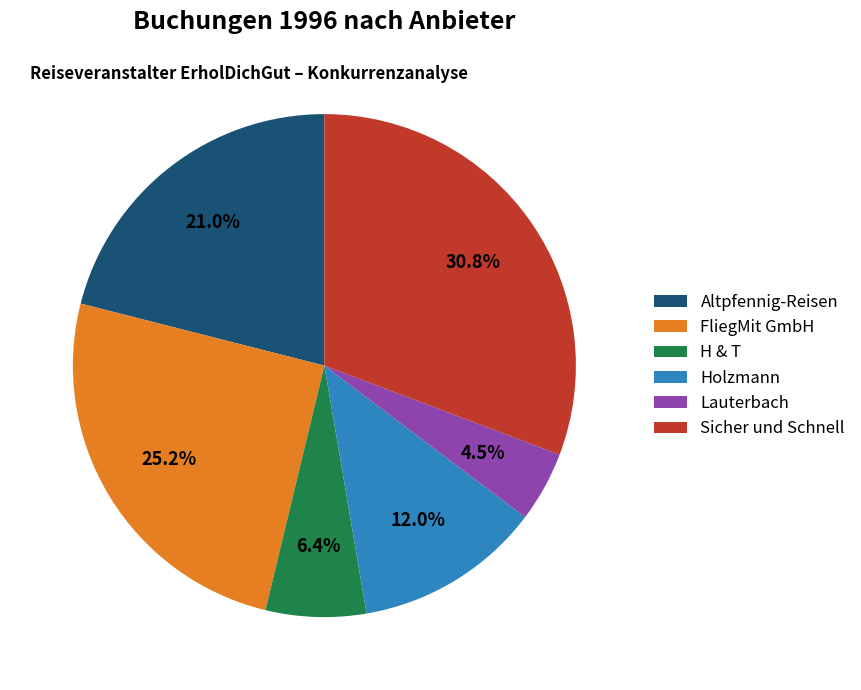

Is there a majority slice in this chart?

No